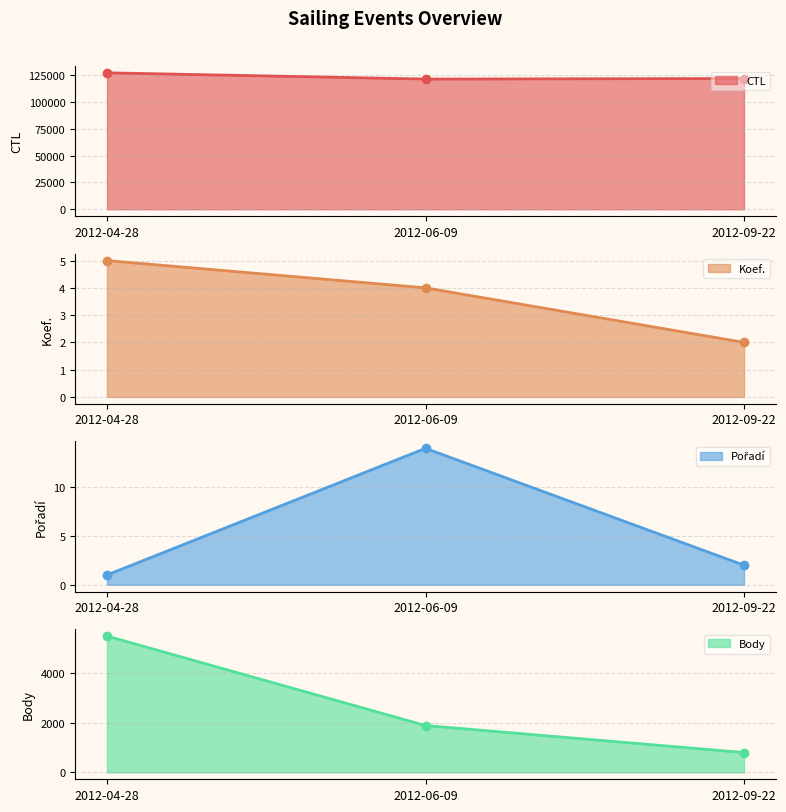

What is the label of the 3rd point from the left?

2012-09-22